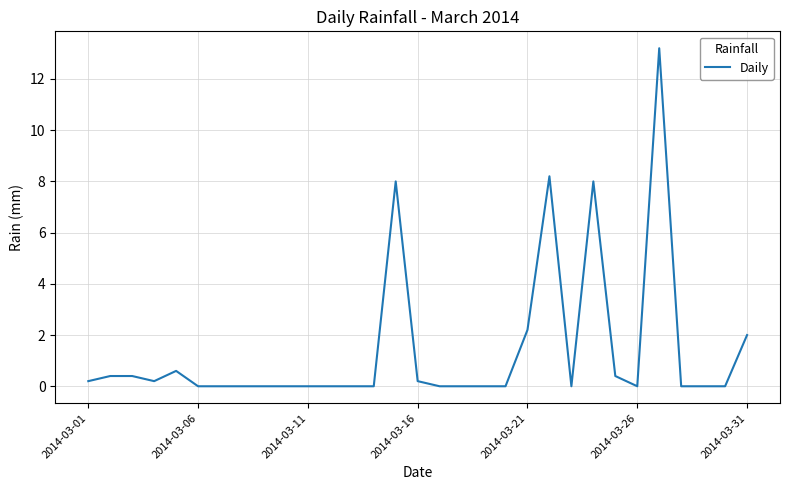

True or false: the data has more than 1 interior local peaks.

True